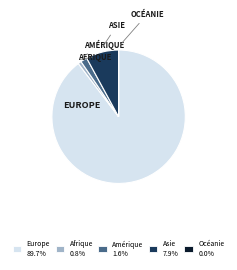

Combined, do Asie and Amérique account for over 50%?

No